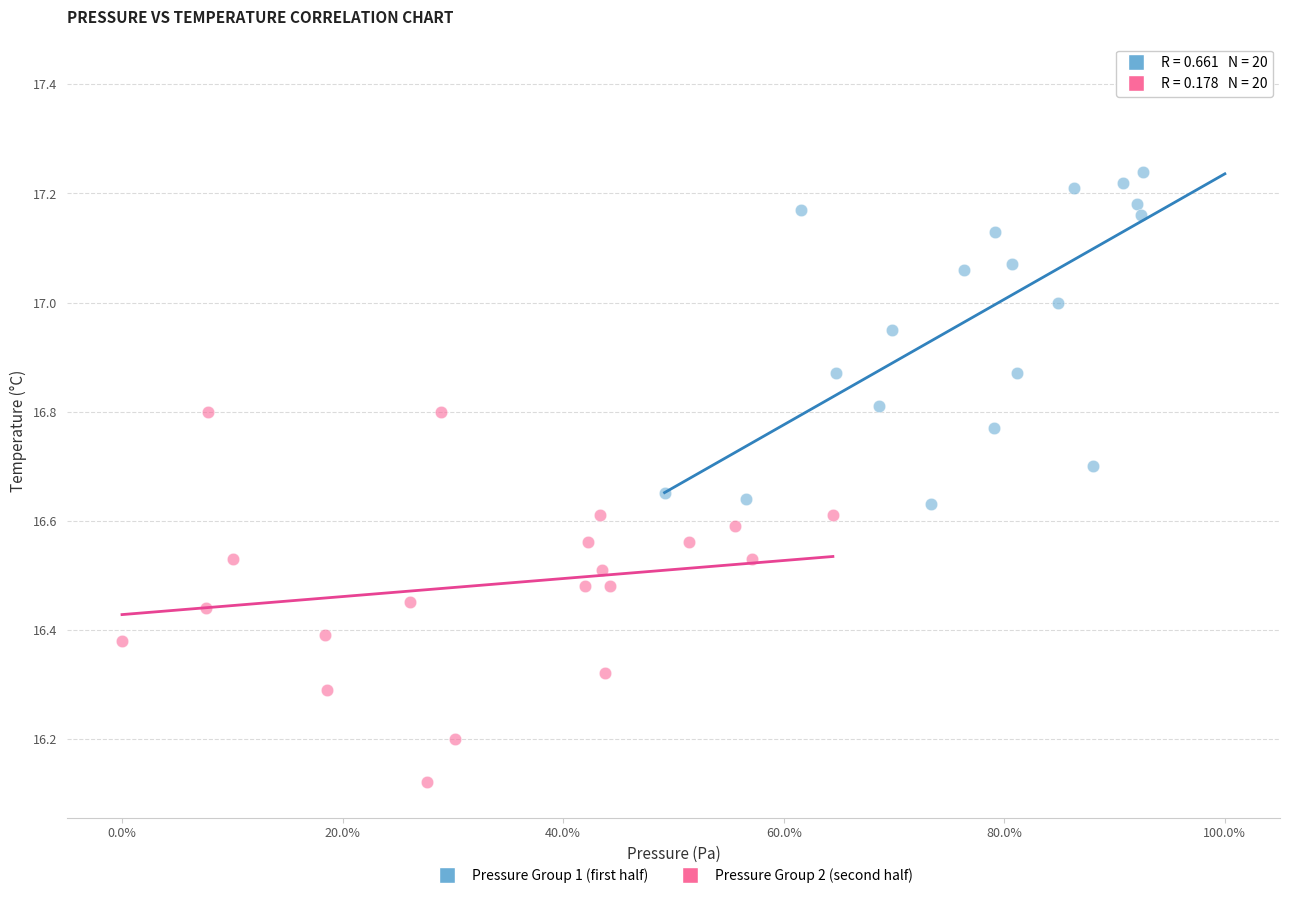

Which series has the largest Y range (max minus min)?

Pressure Group 1 (first half)